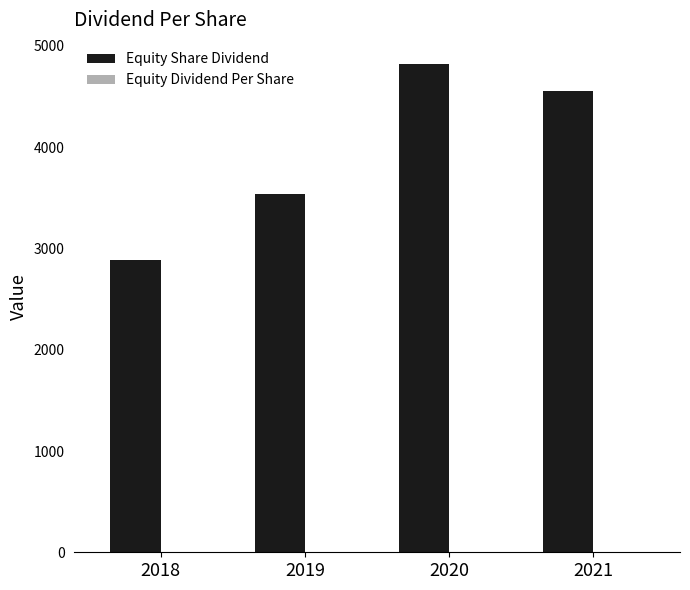

Which series has the largest total across all categories?

Equity Share Dividend